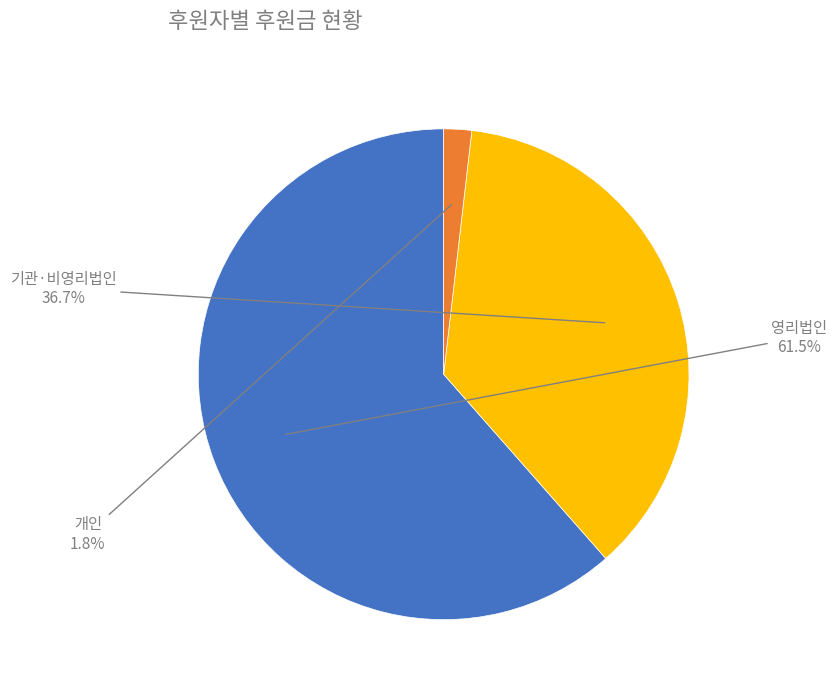

Is there a majority slice in this chart?

Yes